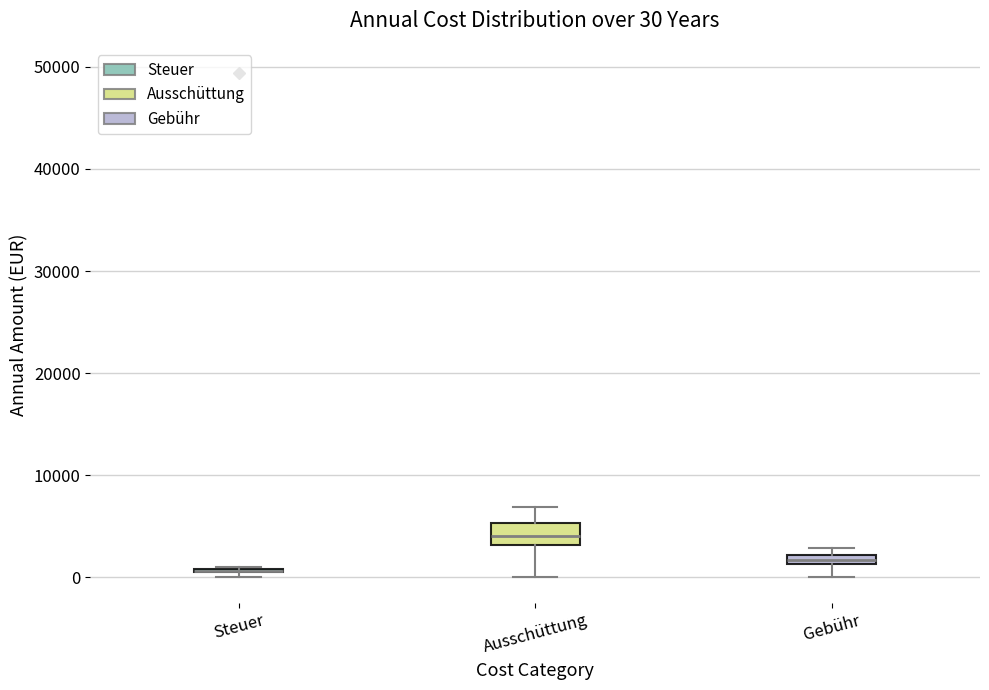

Which box is the tallest, from its lower edge to its upper edge?

Ausschüttung